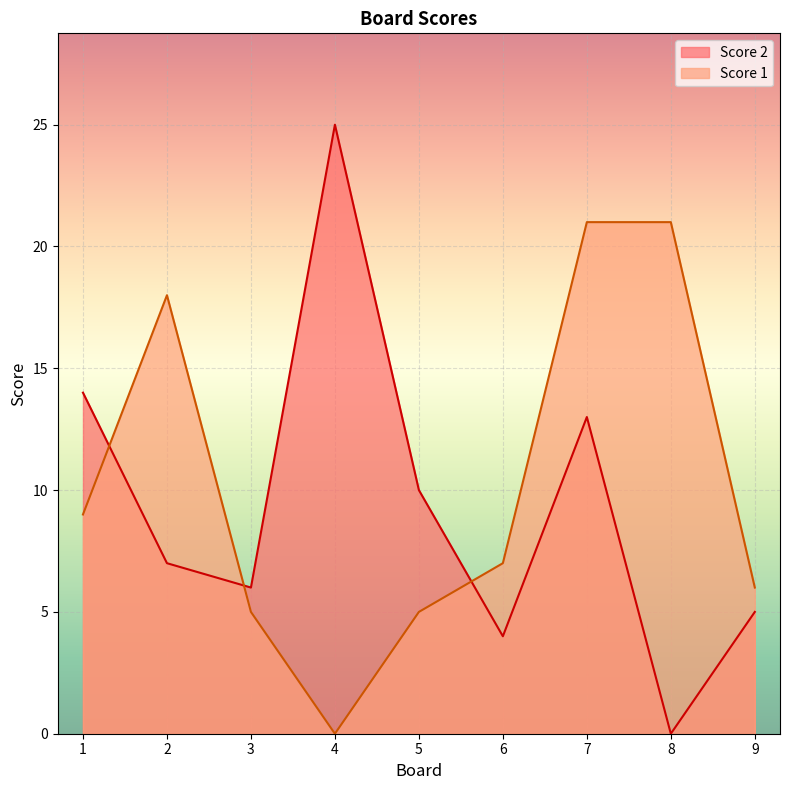

Which category has the highest value in the Score 1 series?

7